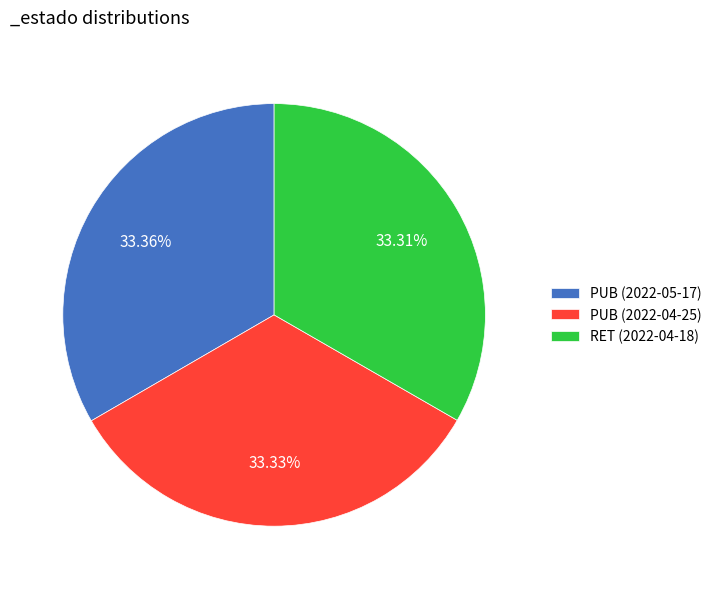

Is RET (2022-04-18) the majority of the pie?

No